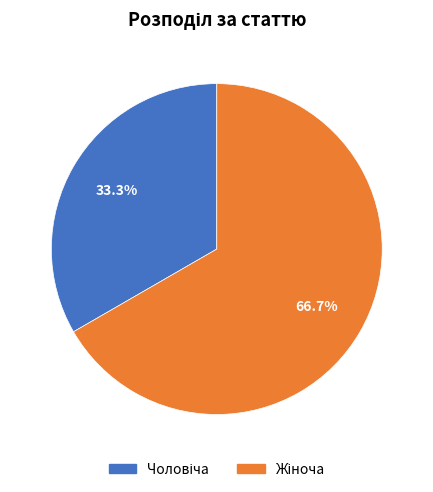

Is there a majority slice in this chart?

Yes